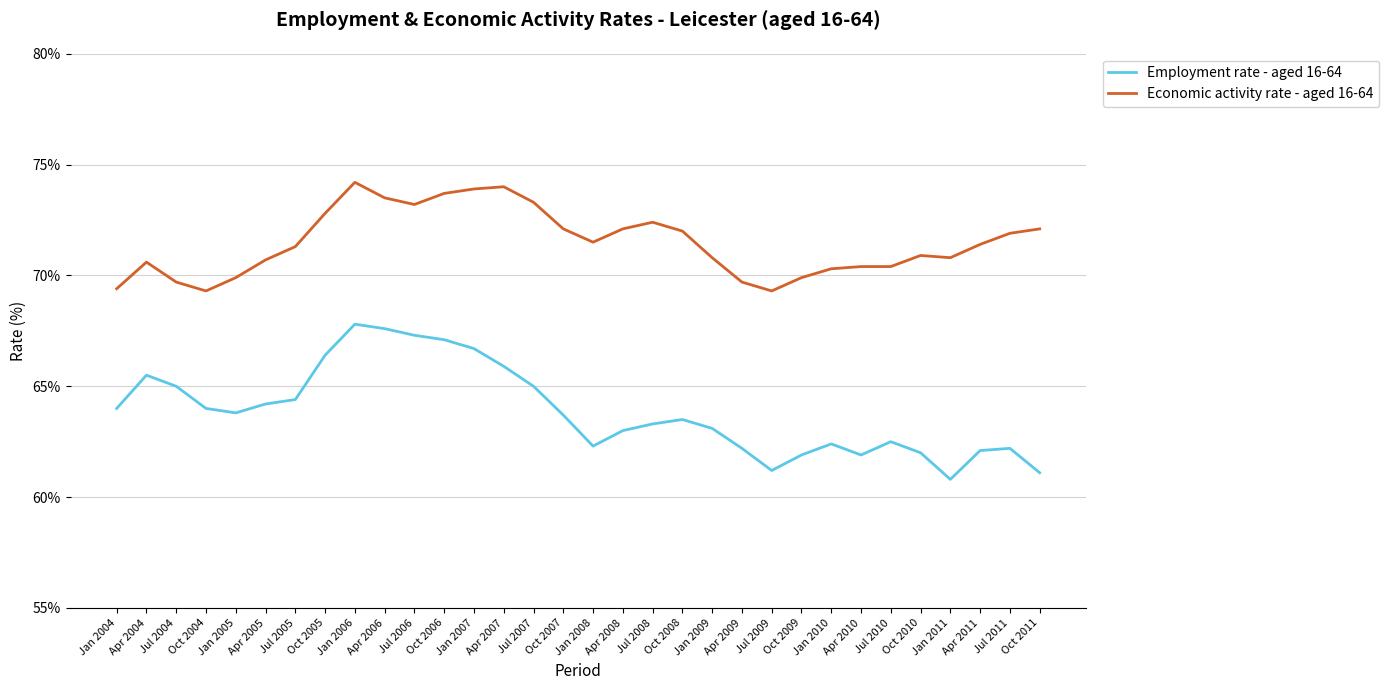

Is it true that Employment rate - aged 16-64 equals 65.9 at Apr 2007?

True